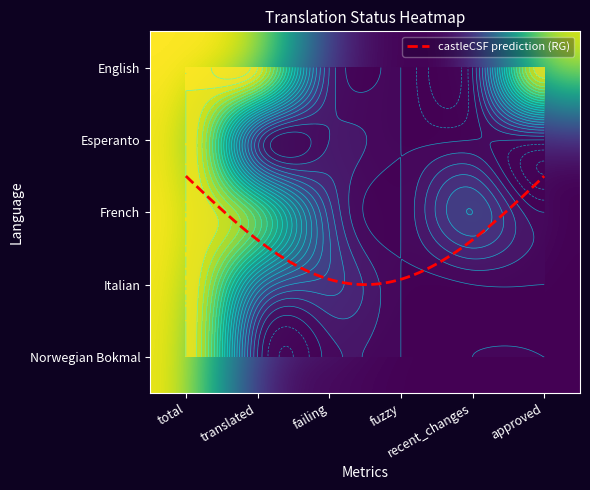

Reading left to right, extract all data points from this chart.

English: 46	46	4	0	0	46
Esperanto: 46	5	2	0	0	0
French: 46	34	7	0	10	0
Italian: 46	15	7	0	0	0
Norwegian Bokmal: 46	2	1	0	0	0